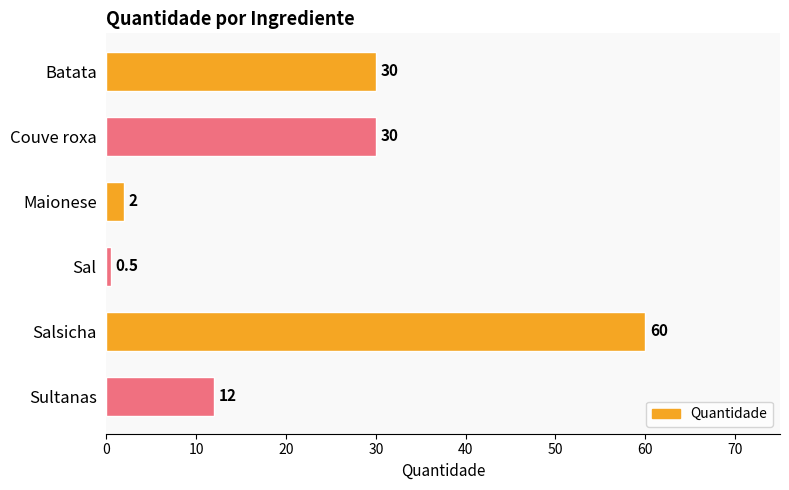

Reading top to bottom, what are all the values shown in this chart?

Batata=30.0	Couve roxa=30.0	Maionese=2.0	Sal=0.5	Salsicha=60.0	Sultanas=12.0